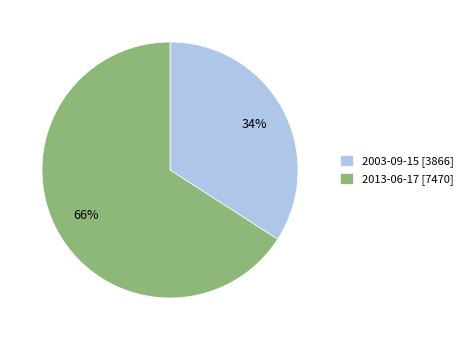

Is the sum of 2013-06-17 and 2003-09-15 greater than half?

Yes